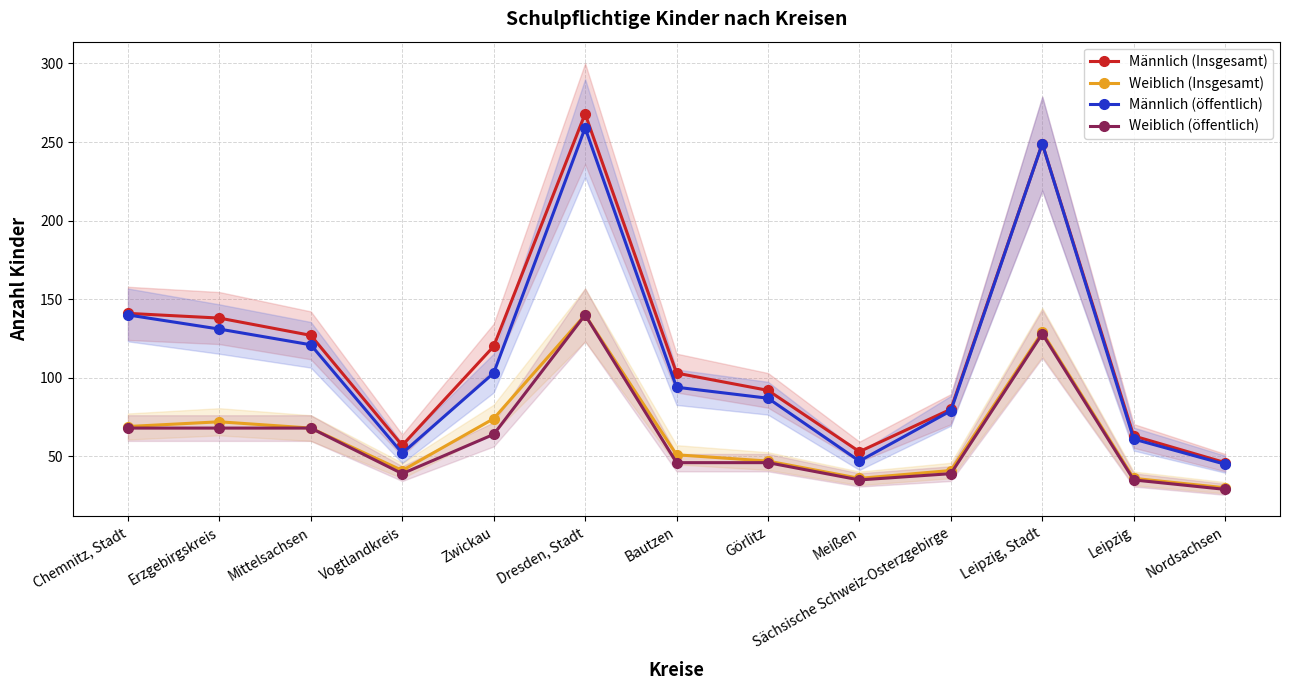

True or false: Weiblich (Insgesamt) and Weiblich (öffentlich) cross at least once.

False